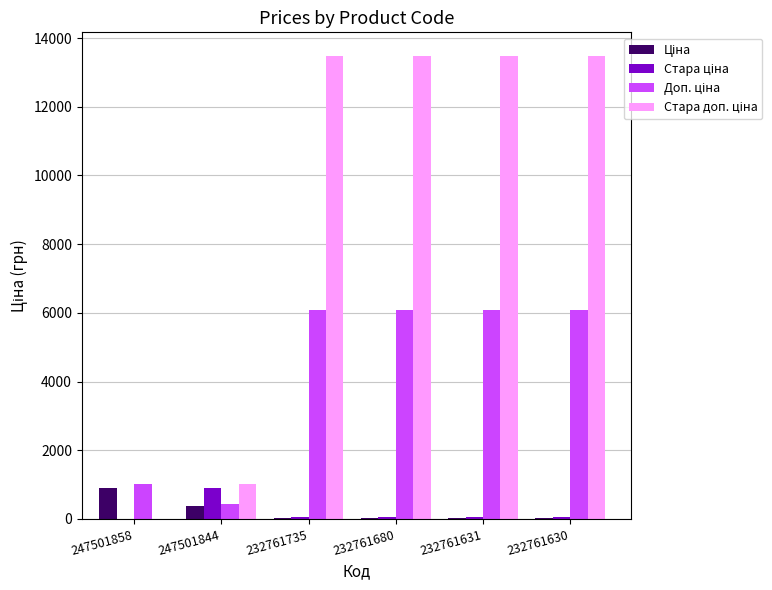

What is the total value across all series at 247501858?

1917.0